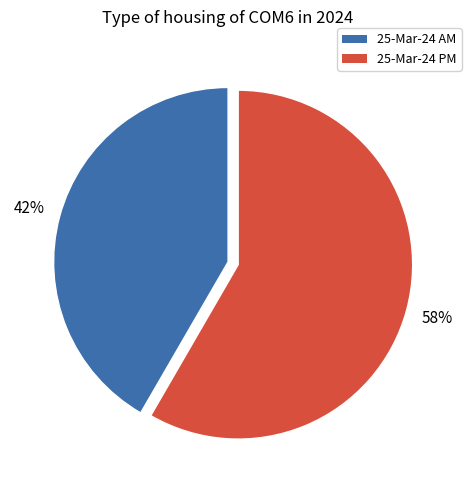

Is there a majority slice in this chart?

Yes